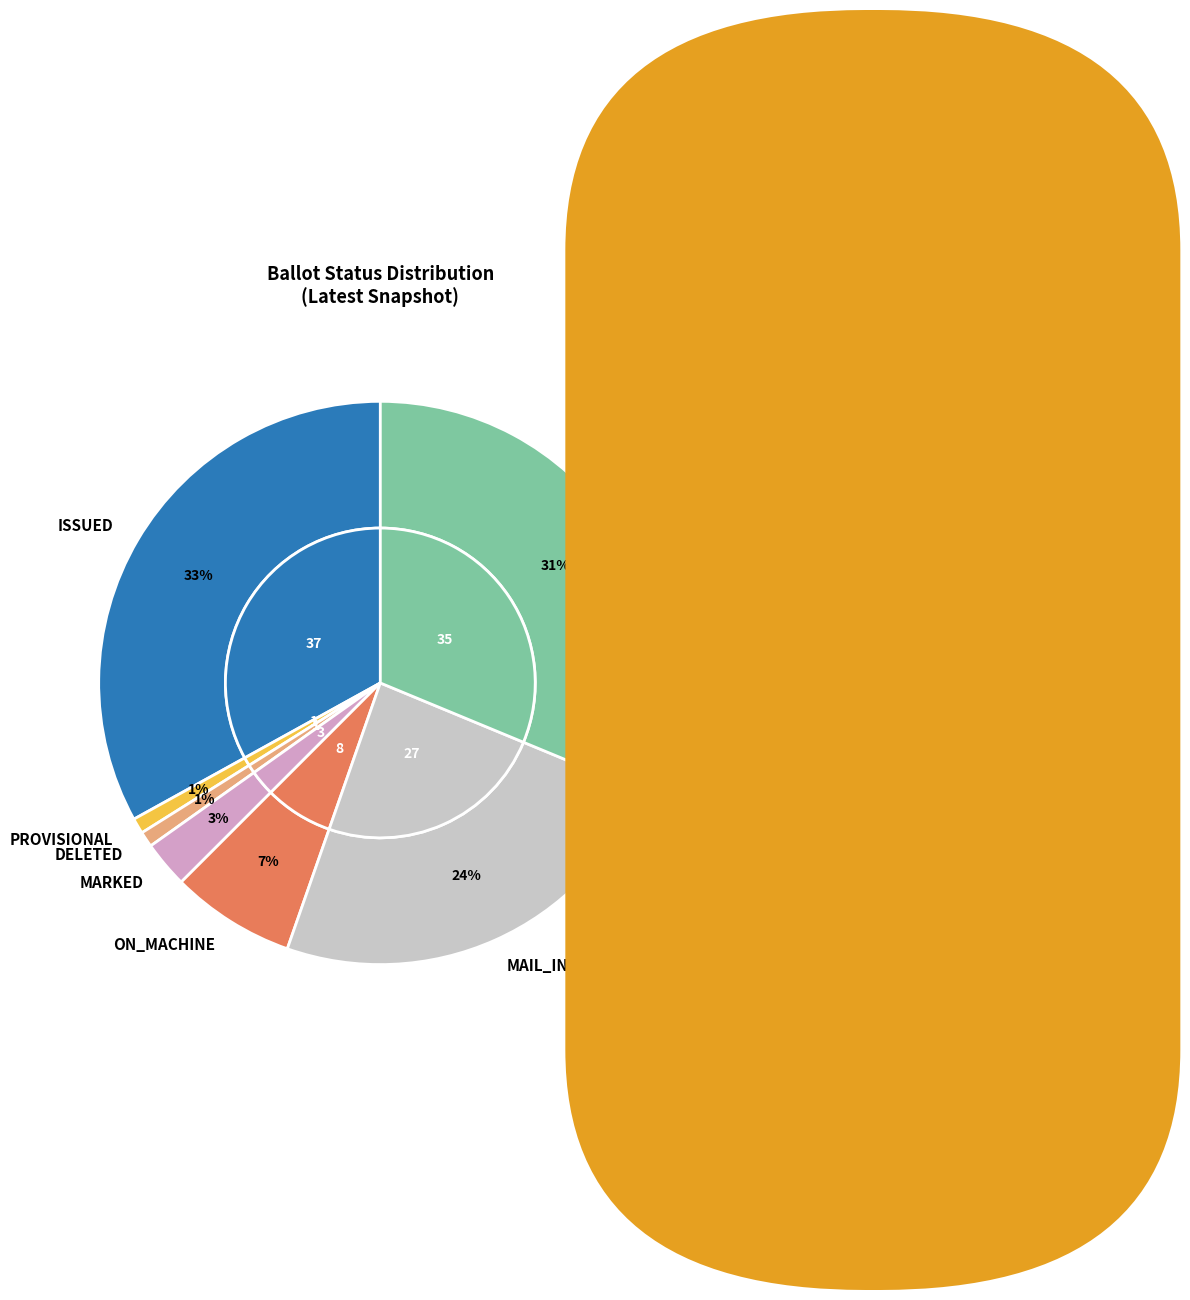

To the nearest percent, what percentage of the pie is 6?

3%